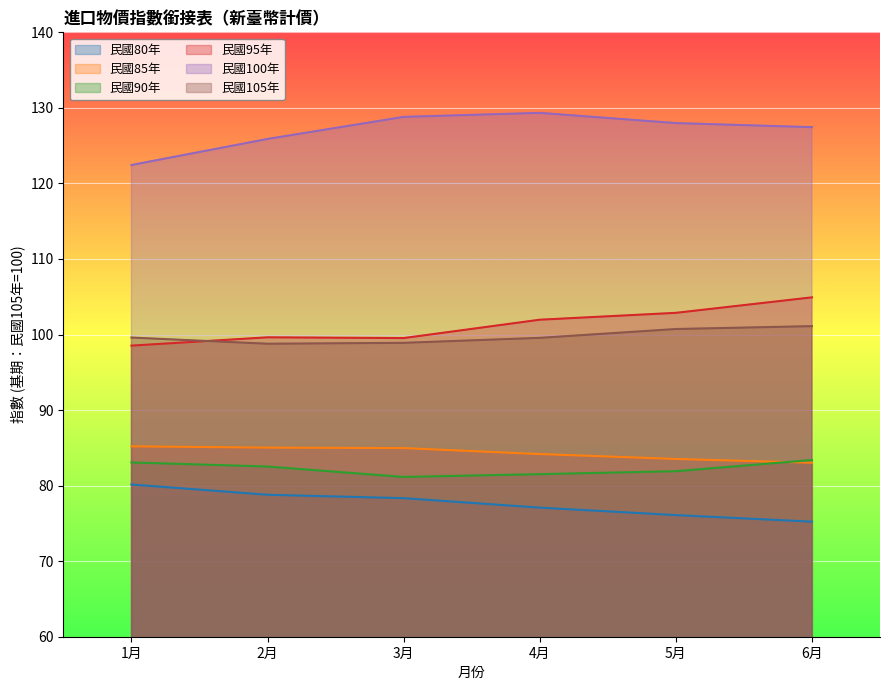

What is the average value of the 民國90年 series?

82.3